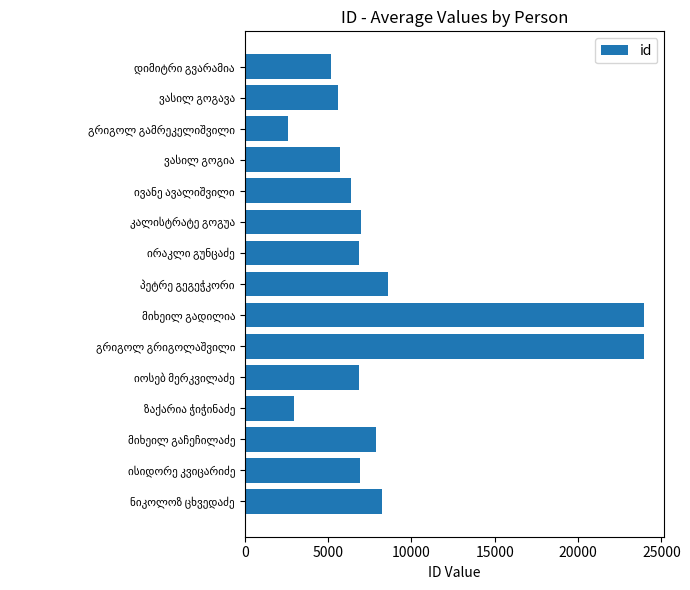

What is the average value?

8581